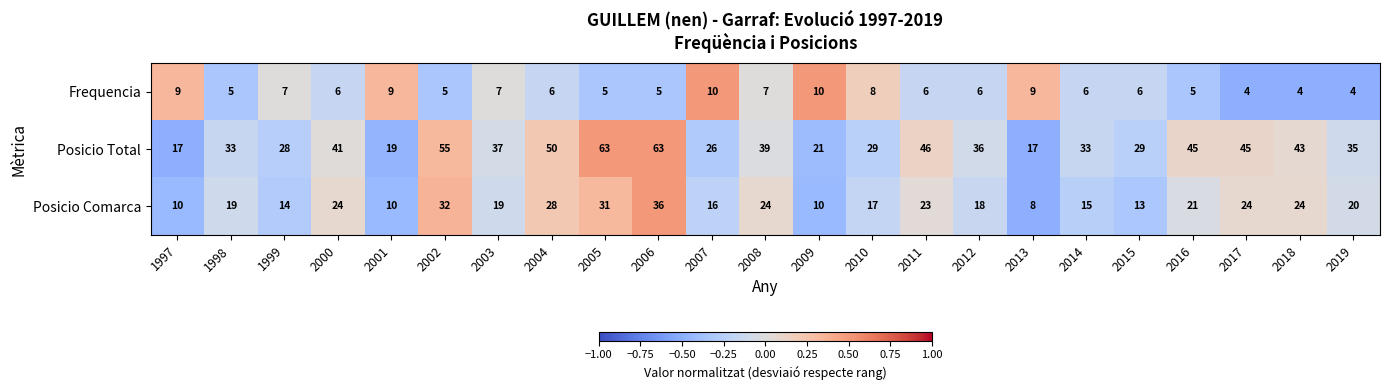

Where does the Posicio Total series first go above 36?

2000